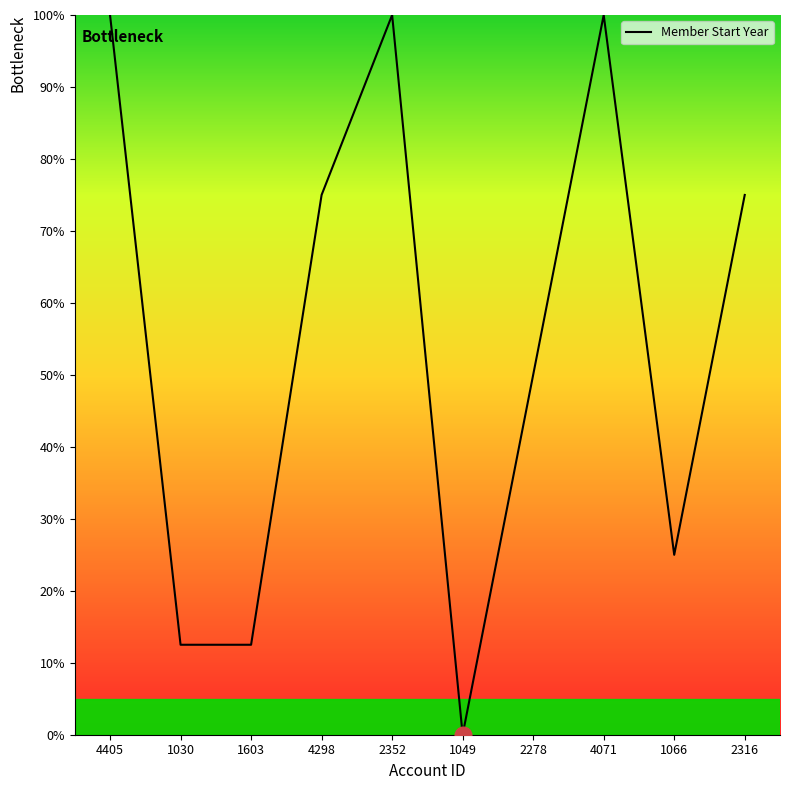

At which label does the data first exceed 75?

4405